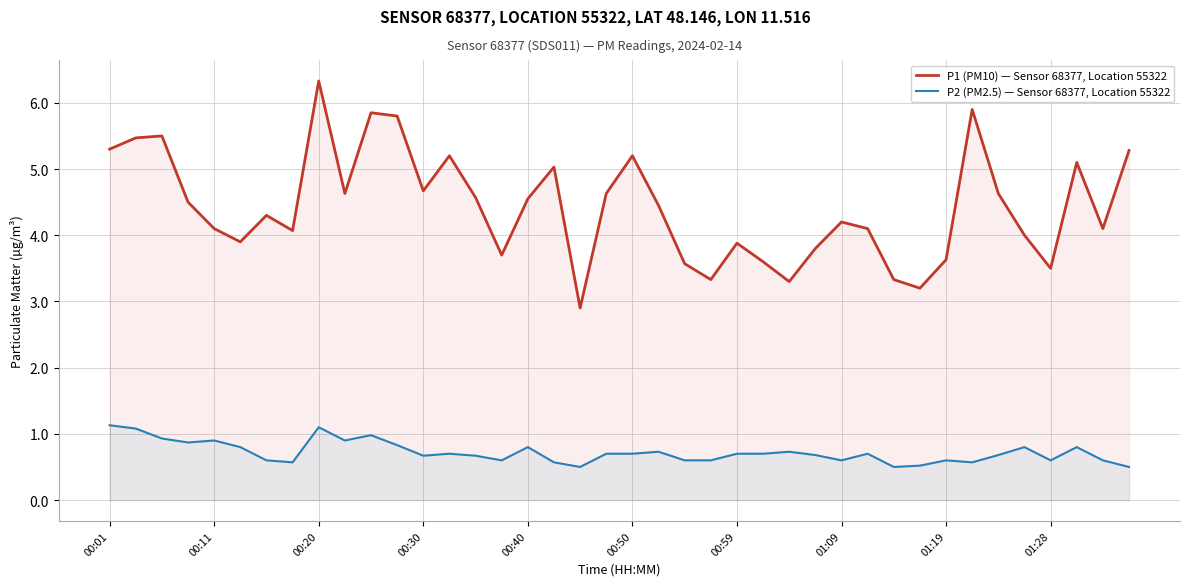

At how many categories does at least one series exceed 4?

26